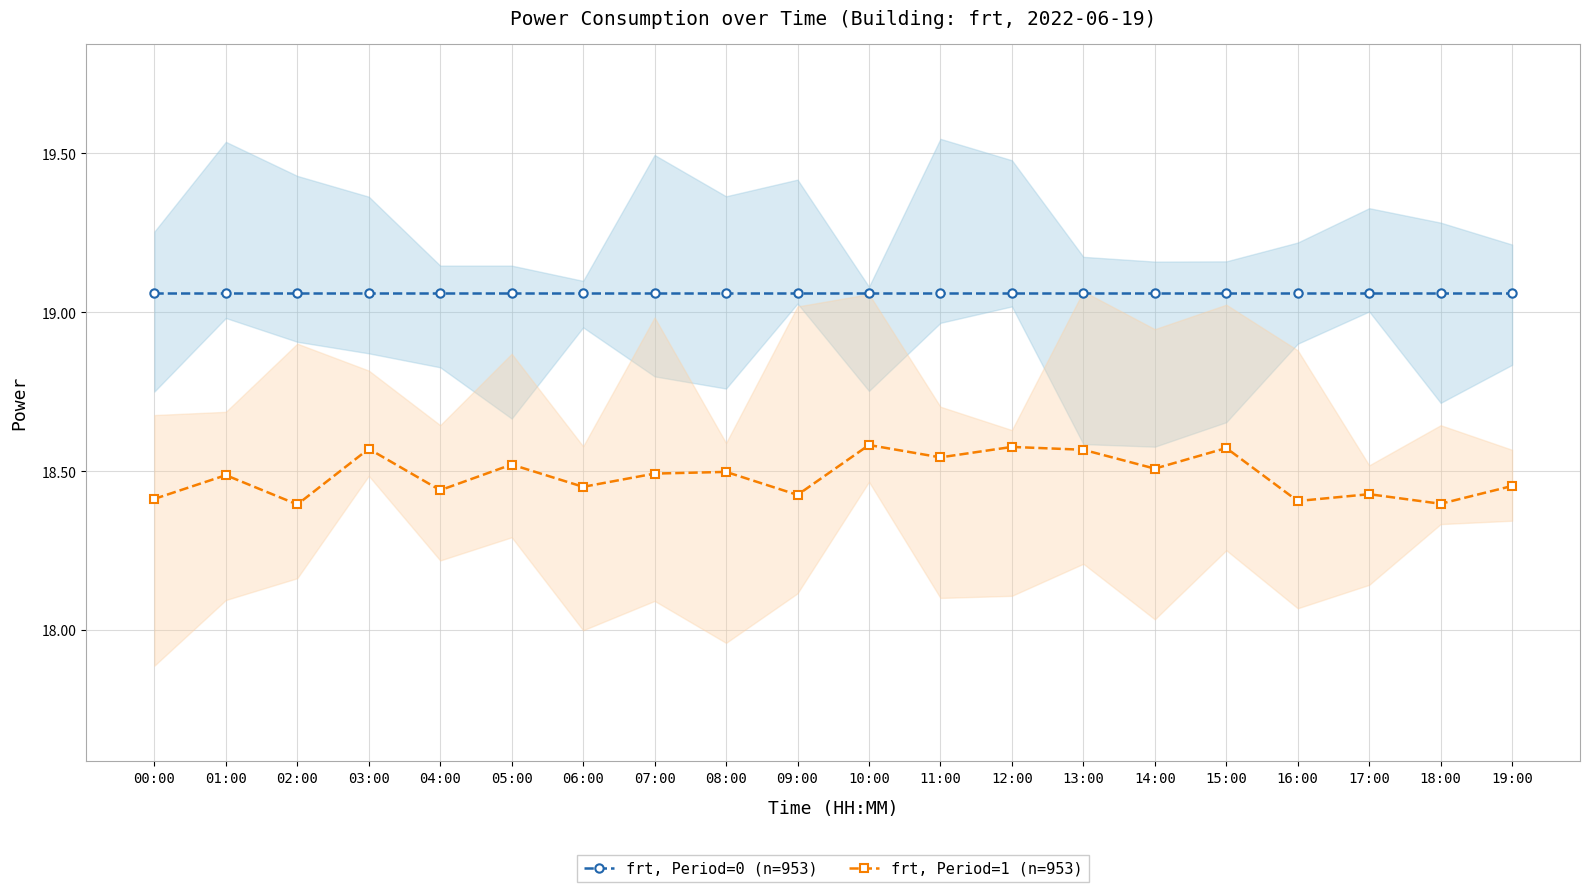

What is the average value of the frt, Period=1 (n=953) series?

18.5